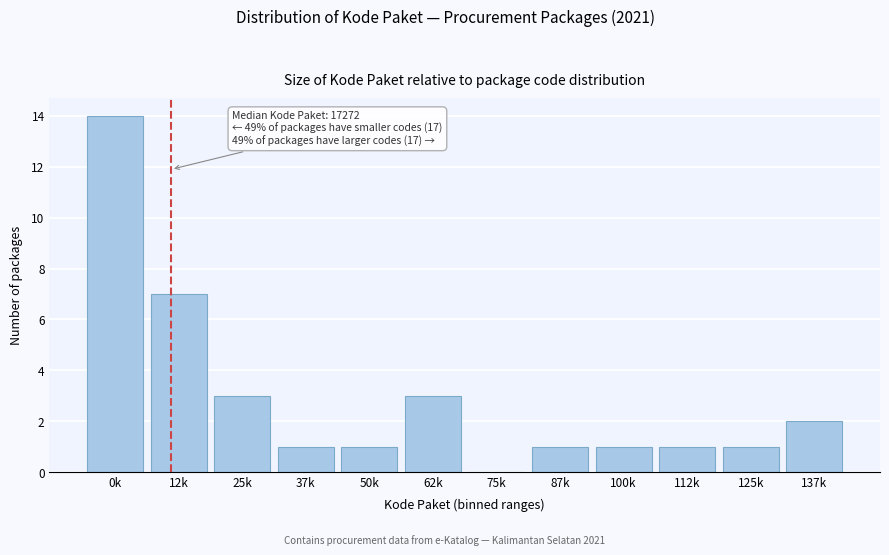

Reading right to left, extract all data points from this chart.

137k=2	125k=1	112k=1	100k=1	87k=1	75k=0	62k=3	50k=1	37k=1	25k=3	12k=7	0k=14